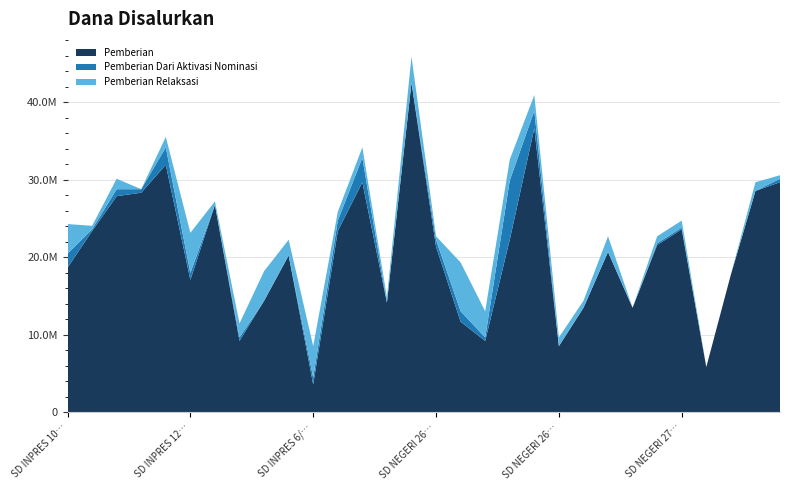

Reading left to right, extract all data points from this chart.

Pemberian: 18675000	23400000	27900000	28350000	31950000	17100000	26775000	9225000	14400000	20250000	3600000	23400000	29700000	14175000	42525000	21375000	11700000	9225000	22275000	36675000	8550000	13500000	20700000	13500000	21600000	23625000	5850000	17775000	28575000	29700000
Pemberian Dari Aktivasi Nominasi: 1800000	225000	900000	450000	2250000	900000	0	450000	0	0	900000	1350000	3150000	0	0	900000	1350000	450000	7650000	2250000	0	0	0	0	225000	225000	0	0	0	450000
Pemberian Relaksasi: 3825000	450000	1350000	0	1350000	5175000	450000	1800000	3825000	2025000	4050000	1125000	1350000	675000	3375000	450000	6300000	3375000	2700000	2025000	1125000	900000	2025000	0	900000	900000	0	0	1125000	450000